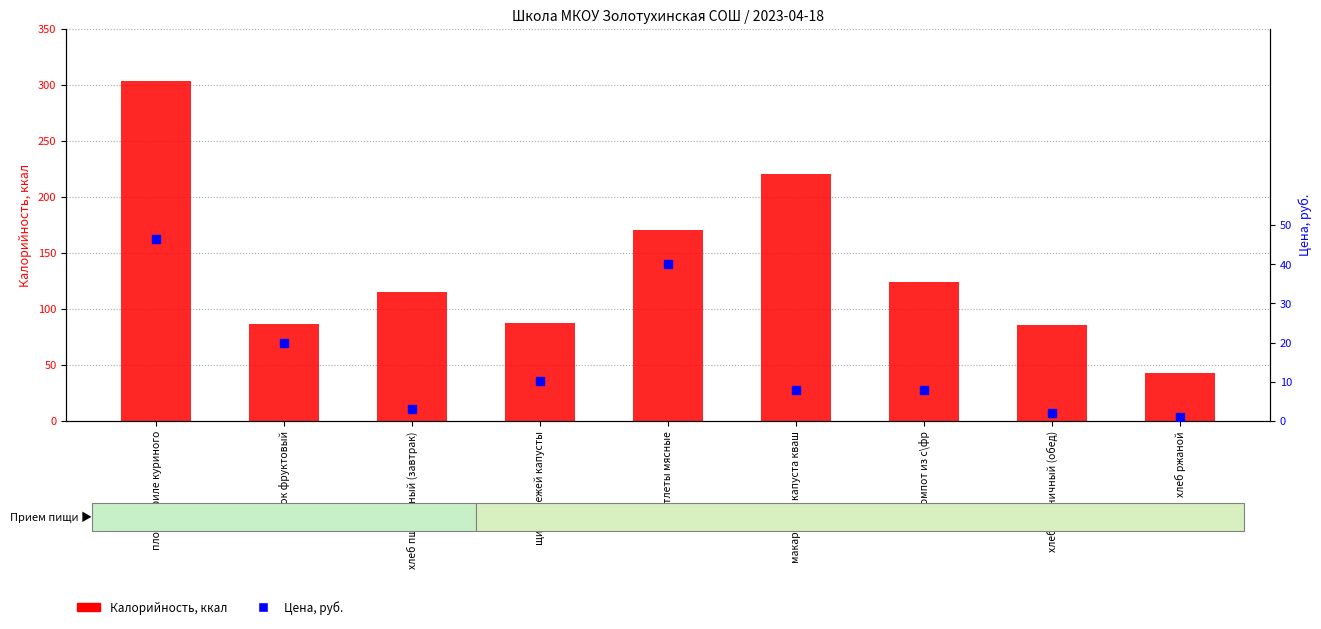

Which series contains the highest Y value?

Калорийность